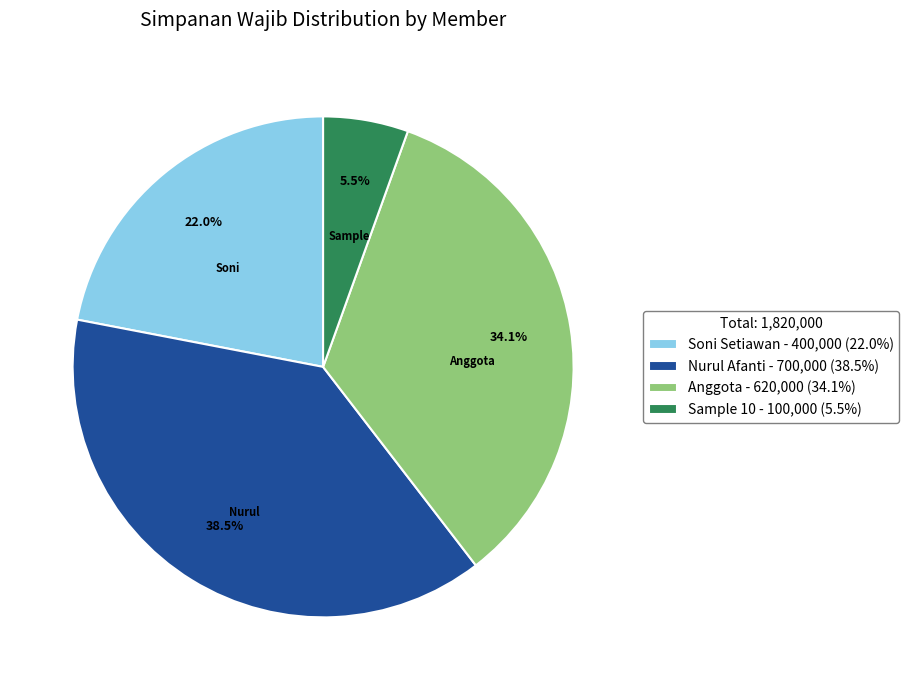

To the nearest percent, what is the difference between the largest and smallest slice percentages?

33%